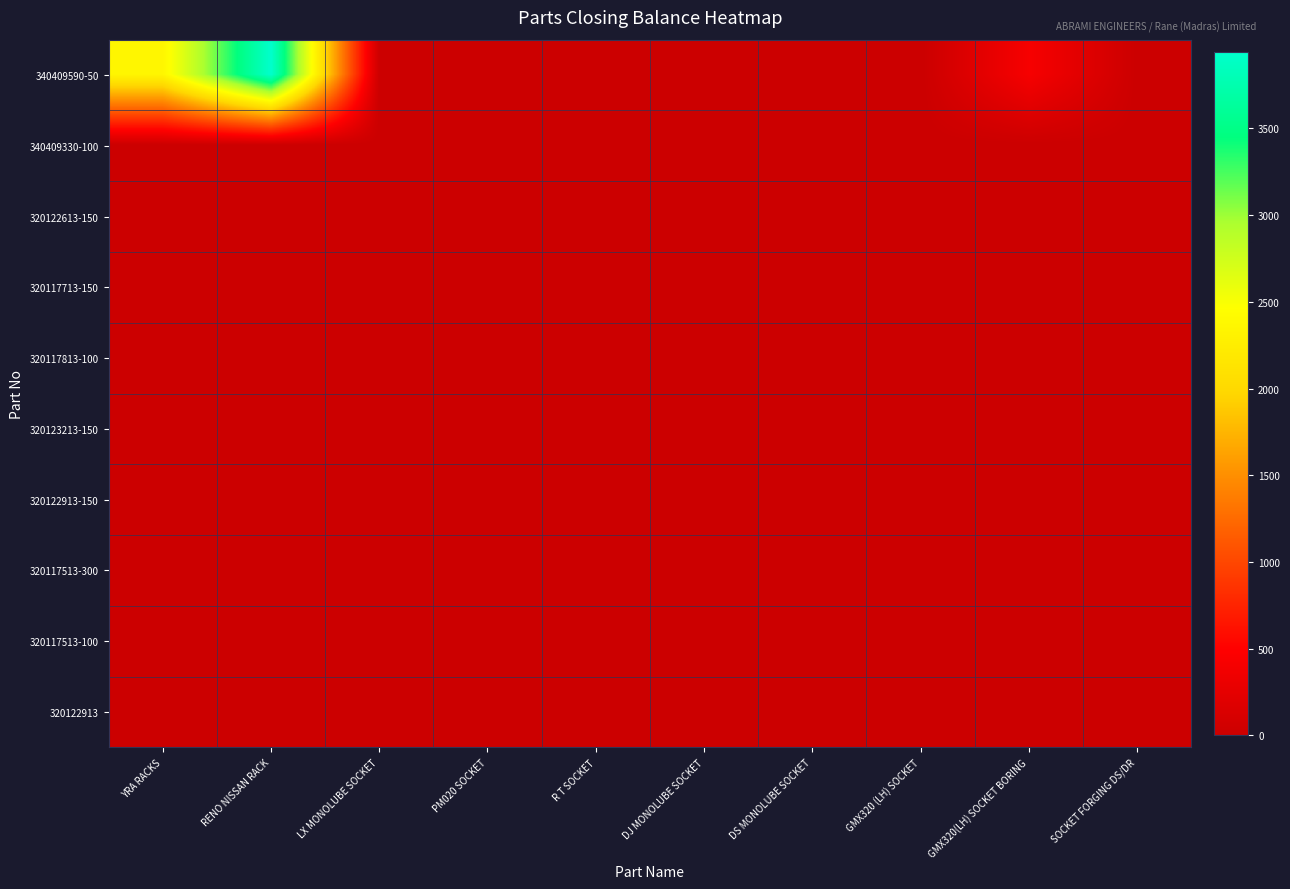

Reading left to right, extract all data points from this chart.

340409590-50: YRA RACKS=2361	RENO NISSAN RACK=3942	LX MONOLUBE SOCKET=0	PM020 SOCKET=0	R T SOCKET=0	DJ MONOLUBE SOCKET=0	DS MONOLUBE SOCKET=0	GMX320 (LH) SOCKET=0	GMX320(LH) SOCKET BORING=418	SOCKET FORGING DS/DR=0
340409330-100: YRA RACKS=0	RENO NISSAN RACK=0	LX MONOLUBE SOCKET=0	PM020 SOCKET=0	R T SOCKET=0	DJ MONOLUBE SOCKET=0	DS MONOLUBE SOCKET=0	GMX320 (LH) SOCKET=0	GMX320(LH) SOCKET BORING=0	SOCKET FORGING DS/DR=0
320122613-150: YRA RACKS=0	RENO NISSAN RACK=0	LX MONOLUBE SOCKET=0	PM020 SOCKET=0	R T SOCKET=0	DJ MONOLUBE SOCKET=0	DS MONOLUBE SOCKET=0	GMX320 (LH) SOCKET=0	GMX320(LH) SOCKET BORING=0	SOCKET FORGING DS/DR=0
320117713-150: YRA RACKS=0	RENO NISSAN RACK=0	LX MONOLUBE SOCKET=0	PM020 SOCKET=0	R T SOCKET=0	DJ MONOLUBE SOCKET=0	DS MONOLUBE SOCKET=0	GMX320 (LH) SOCKET=0	GMX320(LH) SOCKET BORING=0	SOCKET FORGING DS/DR=0
320117813-100: YRA RACKS=0	RENO NISSAN RACK=0	LX MONOLUBE SOCKET=0	PM020 SOCKET=0	R T SOCKET=0	DJ MONOLUBE SOCKET=0	DS MONOLUBE SOCKET=0	GMX320 (LH) SOCKET=0	GMX320(LH) SOCKET BORING=0	SOCKET FORGING DS/DR=0
320123213-150: YRA RACKS=0	RENO NISSAN RACK=0	LX MONOLUBE SOCKET=0	PM020 SOCKET=0	R T SOCKET=0	DJ MONOLUBE SOCKET=0	DS MONOLUBE SOCKET=0	GMX320 (LH) SOCKET=0	GMX320(LH) SOCKET BORING=0	SOCKET FORGING DS/DR=0
320122913-150: YRA RACKS=0	RENO NISSAN RACK=0	LX MONOLUBE SOCKET=0	PM020 SOCKET=0	R T SOCKET=0	DJ MONOLUBE SOCKET=0	DS MONOLUBE SOCKET=0	GMX320 (LH) SOCKET=0	GMX320(LH) SOCKET BORING=0	SOCKET FORGING DS/DR=0
320117513-300: YRA RACKS=0	RENO NISSAN RACK=0	LX MONOLUBE SOCKET=0	PM020 SOCKET=0	R T SOCKET=0	DJ MONOLUBE SOCKET=0	DS MONOLUBE SOCKET=0	GMX320 (LH) SOCKET=0	GMX320(LH) SOCKET BORING=0	SOCKET FORGING DS/DR=0
320117513-100: YRA RACKS=0	RENO NISSAN RACK=0	LX MONOLUBE SOCKET=0	PM020 SOCKET=0	R T SOCKET=0	DJ MONOLUBE SOCKET=0	DS MONOLUBE SOCKET=0	GMX320 (LH) SOCKET=0	GMX320(LH) SOCKET BORING=0	SOCKET FORGING DS/DR=0
320122913: YRA RACKS=0	RENO NISSAN RACK=0	LX MONOLUBE SOCKET=0	PM020 SOCKET=0	R T SOCKET=0	DJ MONOLUBE SOCKET=0	DS MONOLUBE SOCKET=0	GMX320 (LH) SOCKET=0	GMX320(LH) SOCKET BORING=0	SOCKET FORGING DS/DR=0